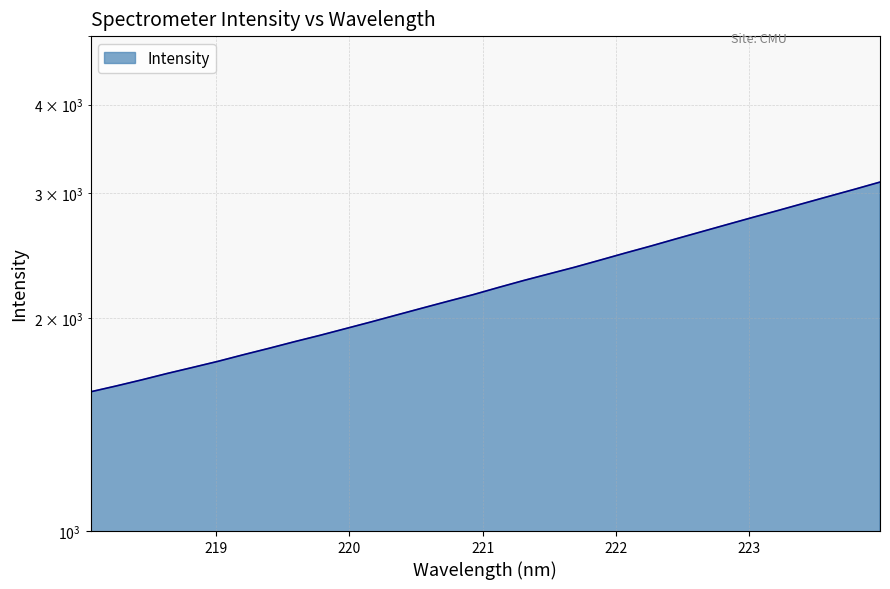

What position from the left is 219.2067?

7